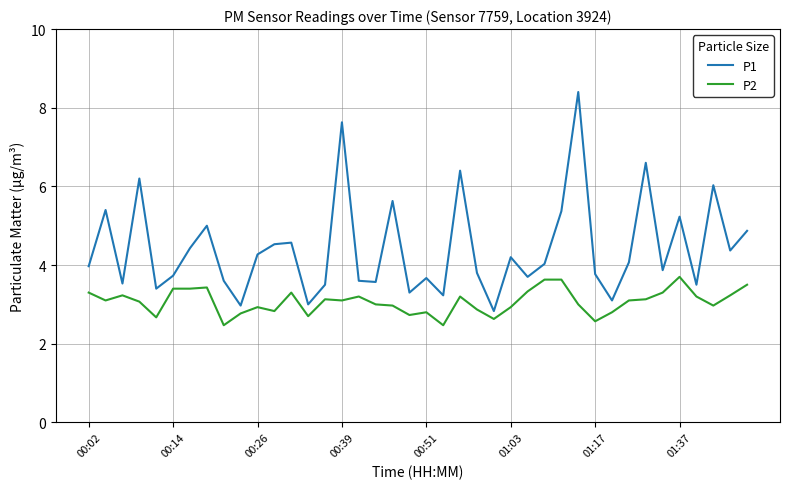

What is the difference between the maximum and minimum values in the P1 series?

5.6